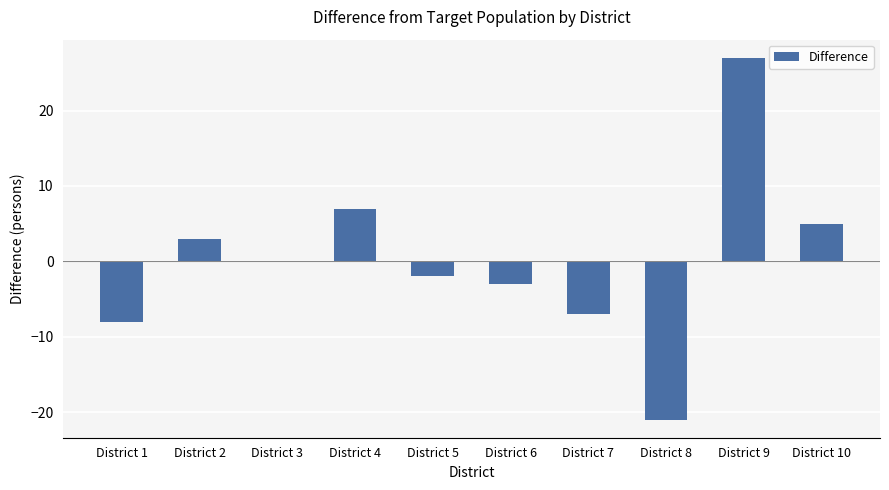

Reading right to left, what are all the values shown in this chart?

5	27	-21	-7	-3	-2	7	0	3	-8